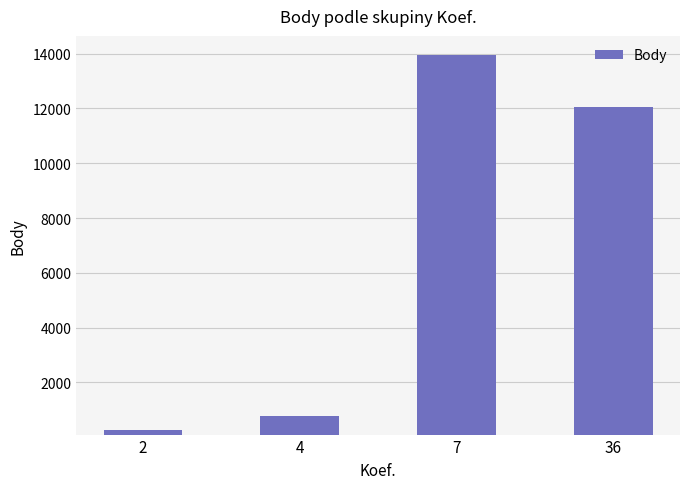

What is the sum of the values at 4 and 36?

12855